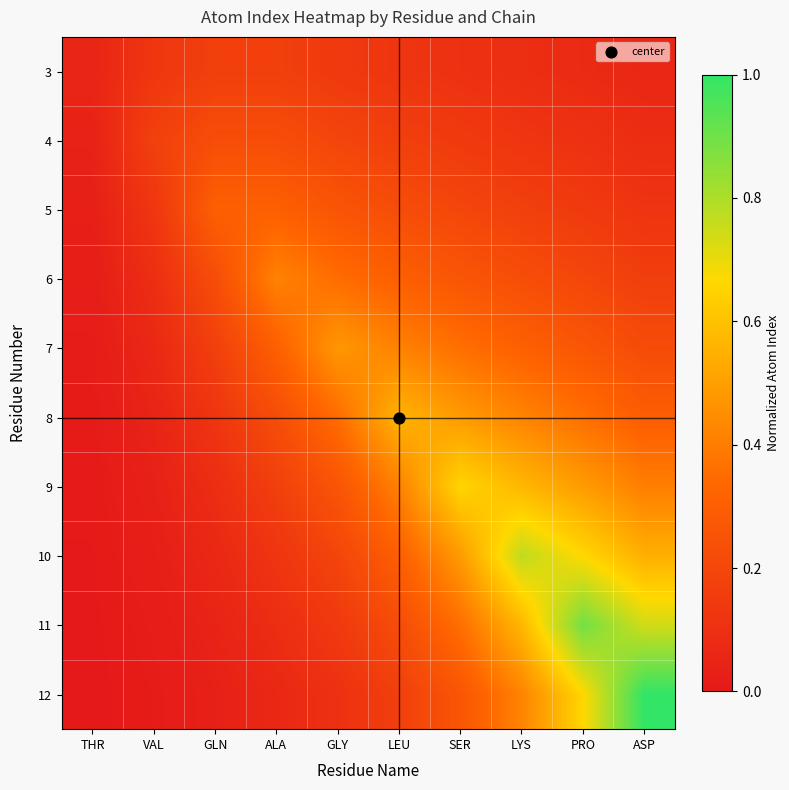

Count the number of categories in the chart.

10